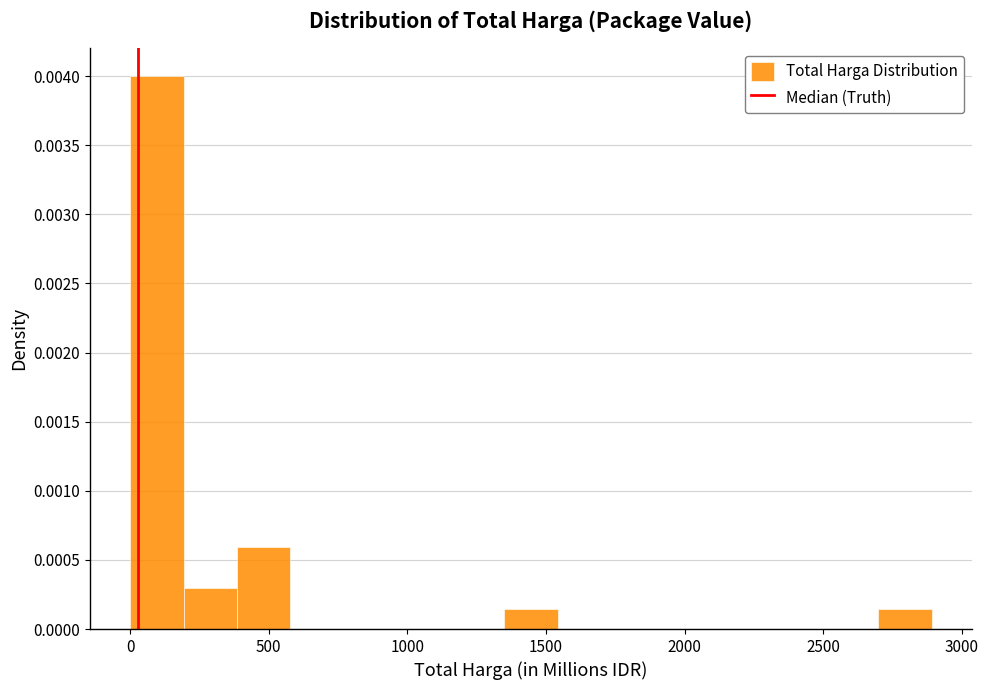

Read against the x-axis, roughly where is the centre of the tallest bar?

100